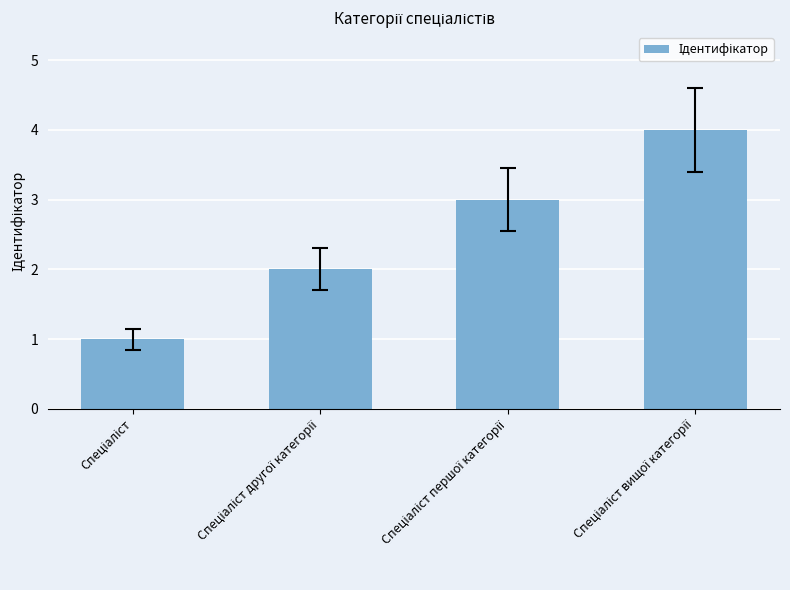

What is the greatest value displayed?

4